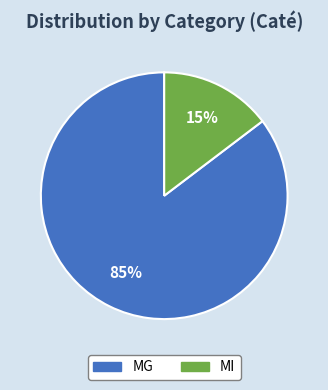

What percentage is the MI slice, to the nearest percent?

15%